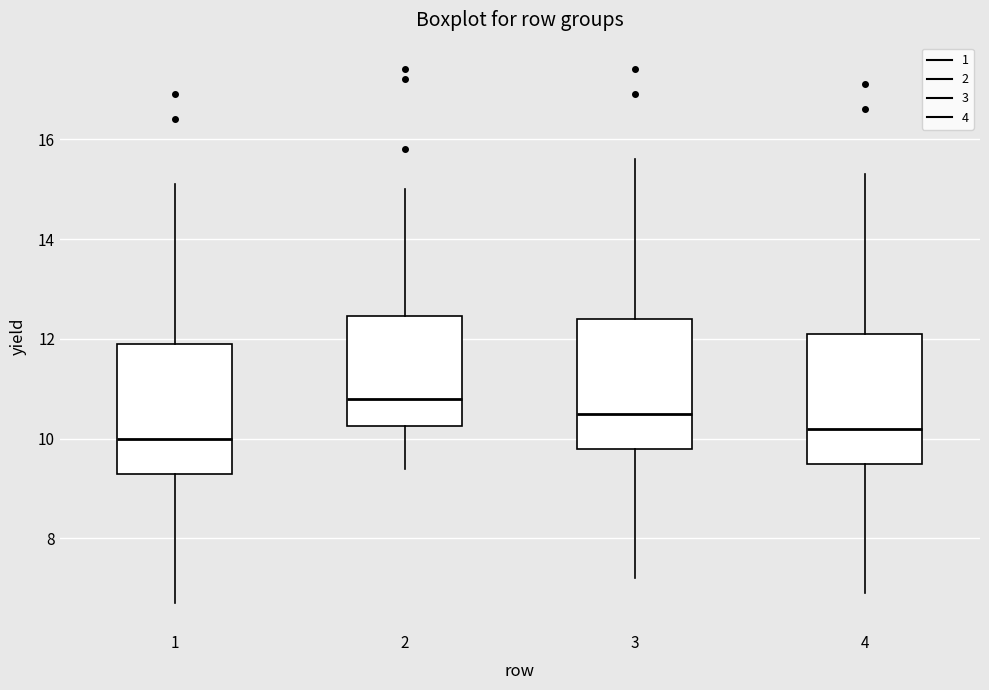

Reading left to right, transcribe this box plot: for each box, give where its median line is, the range the box spans, and where its two whiskers end, as read against the y-axis. The values are not printed on the chart, so give them approximately, as read against the axis.

1: median 10.0, box 9.4 to 12.0, whiskers 6.8 to 15.2
2: median 10.8, box 10.2 to 12.4, whiskers 9.4 to 15.0
3: median 10.6, box 9.8 to 12.4, whiskers 7.2 to 15.6
4: median 10.2, box 9.6 to 12.2, whiskers 7.0 to 15.4